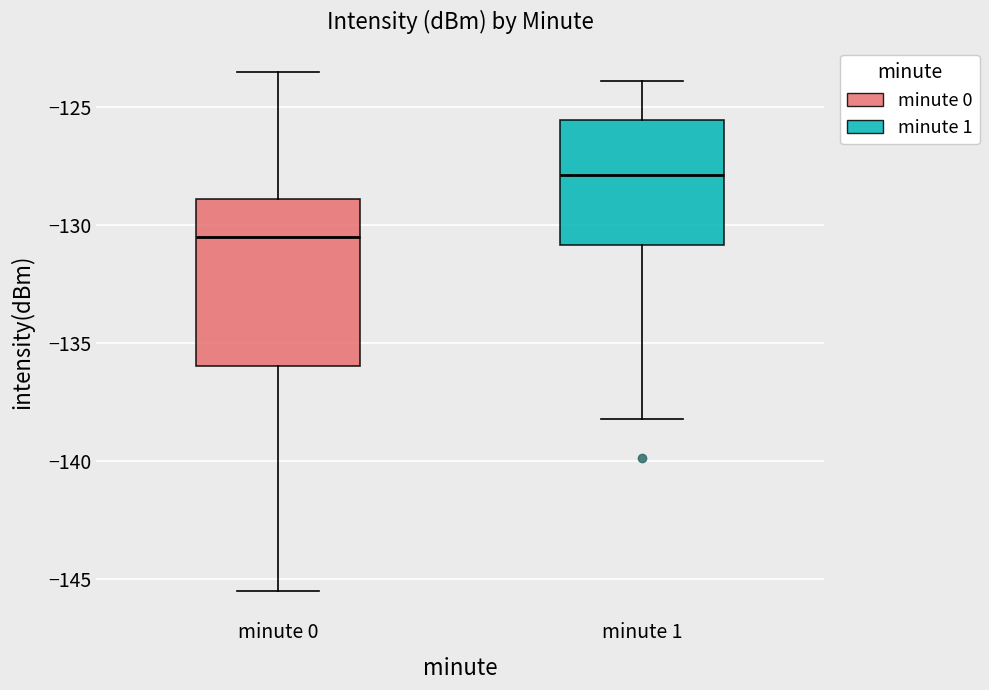

Which box's median line is the lowest?

minute 0